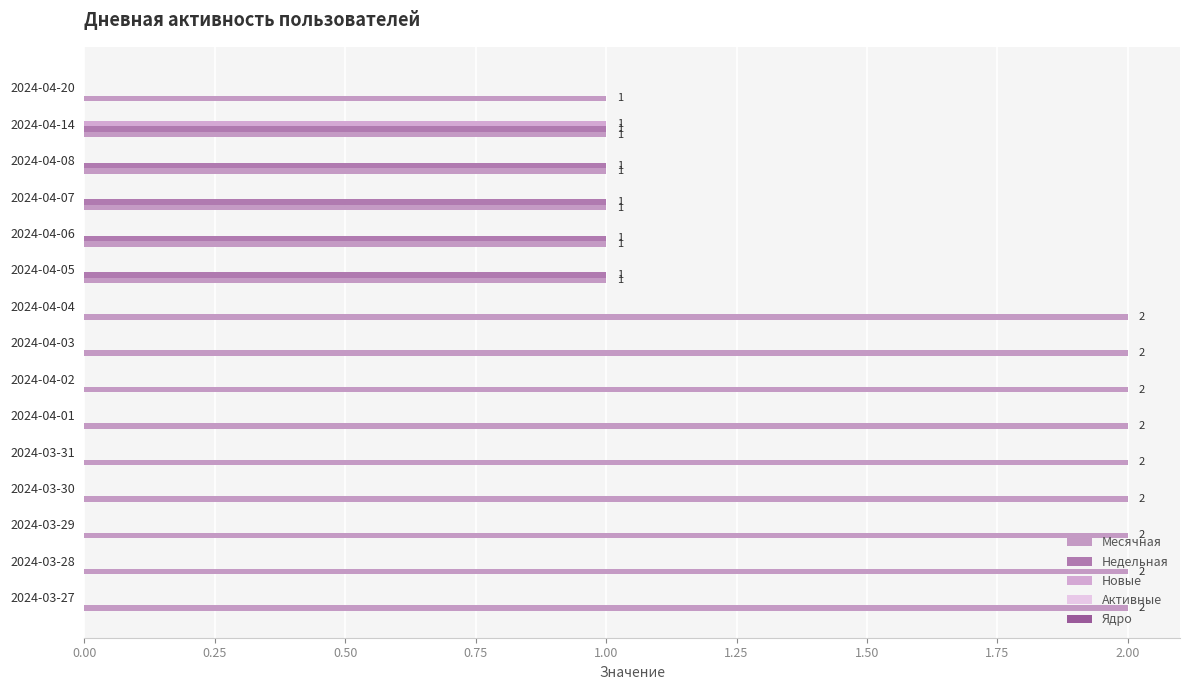

How many distinct data groups are displayed?

3